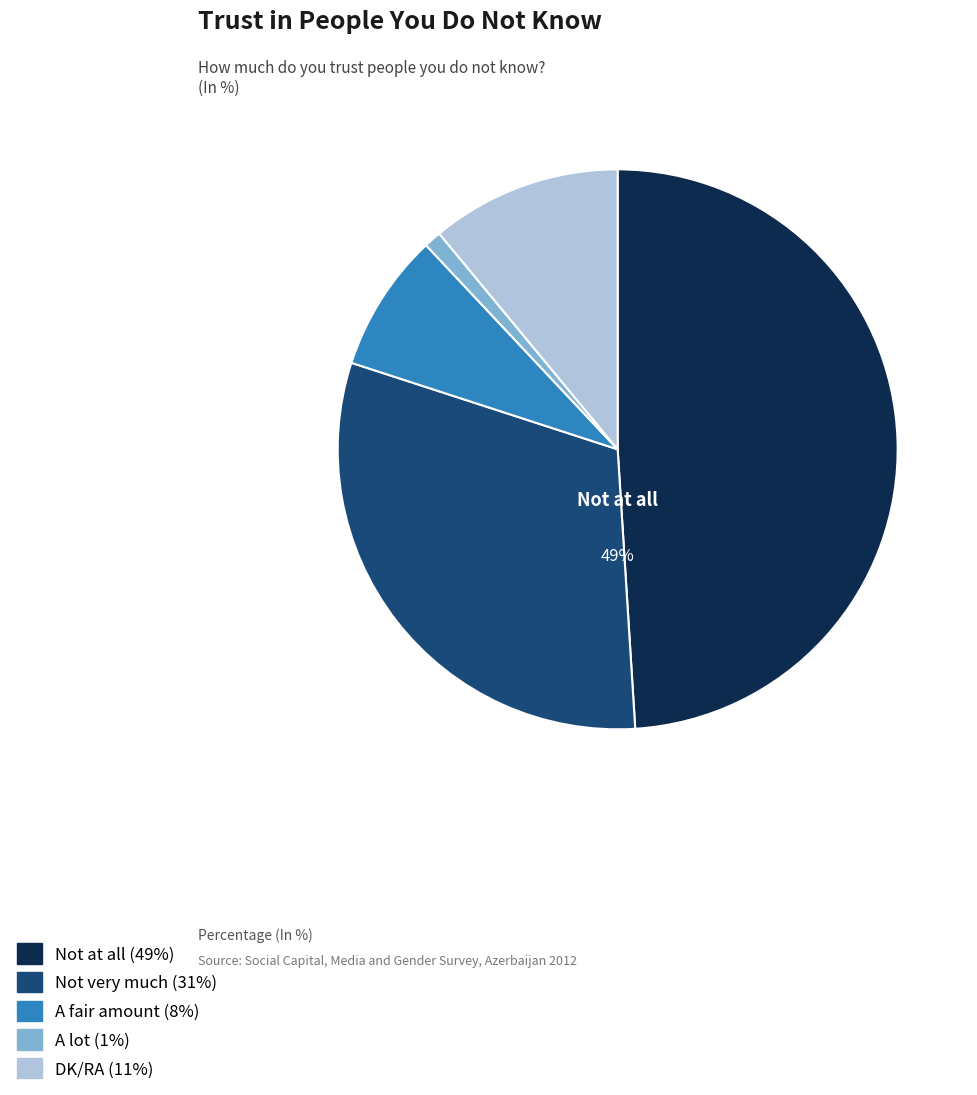

Is there a majority slice in this chart?

No